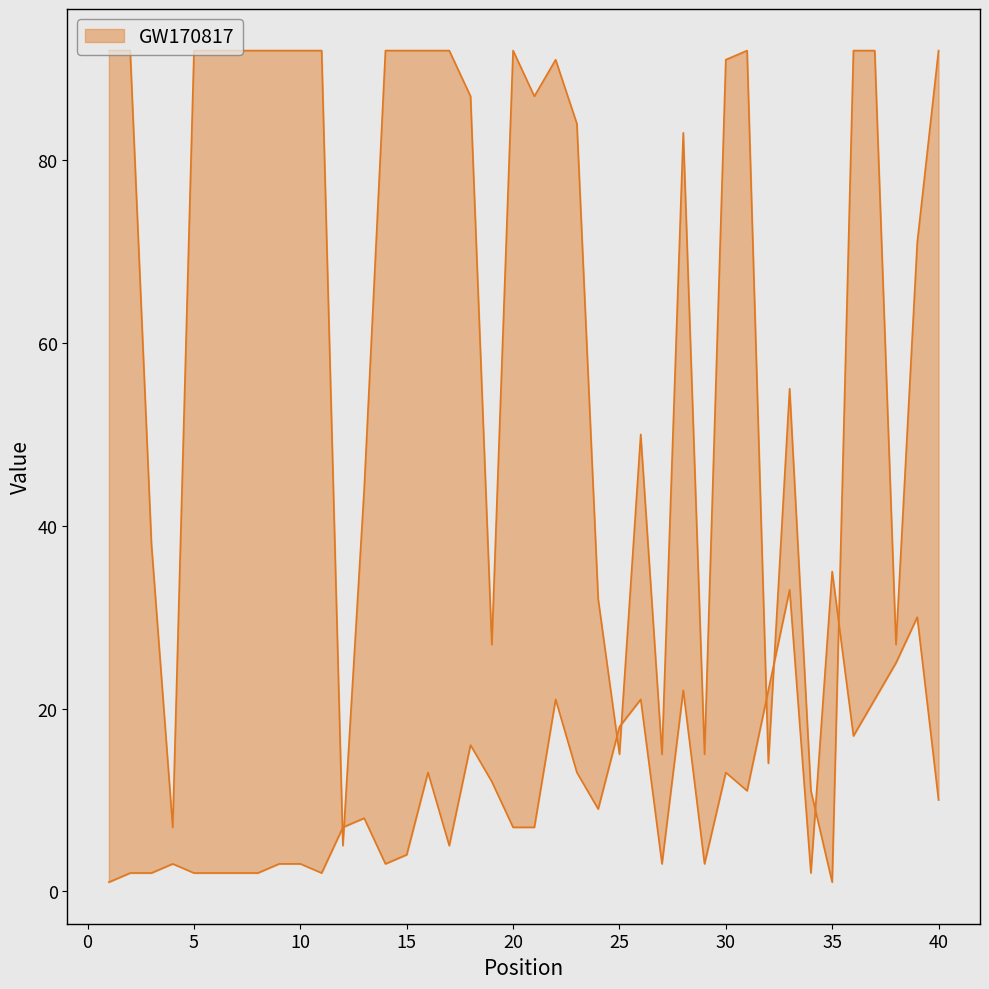

True or false: Weeks on Chart has more than 0 points higher than both neighbors.

True